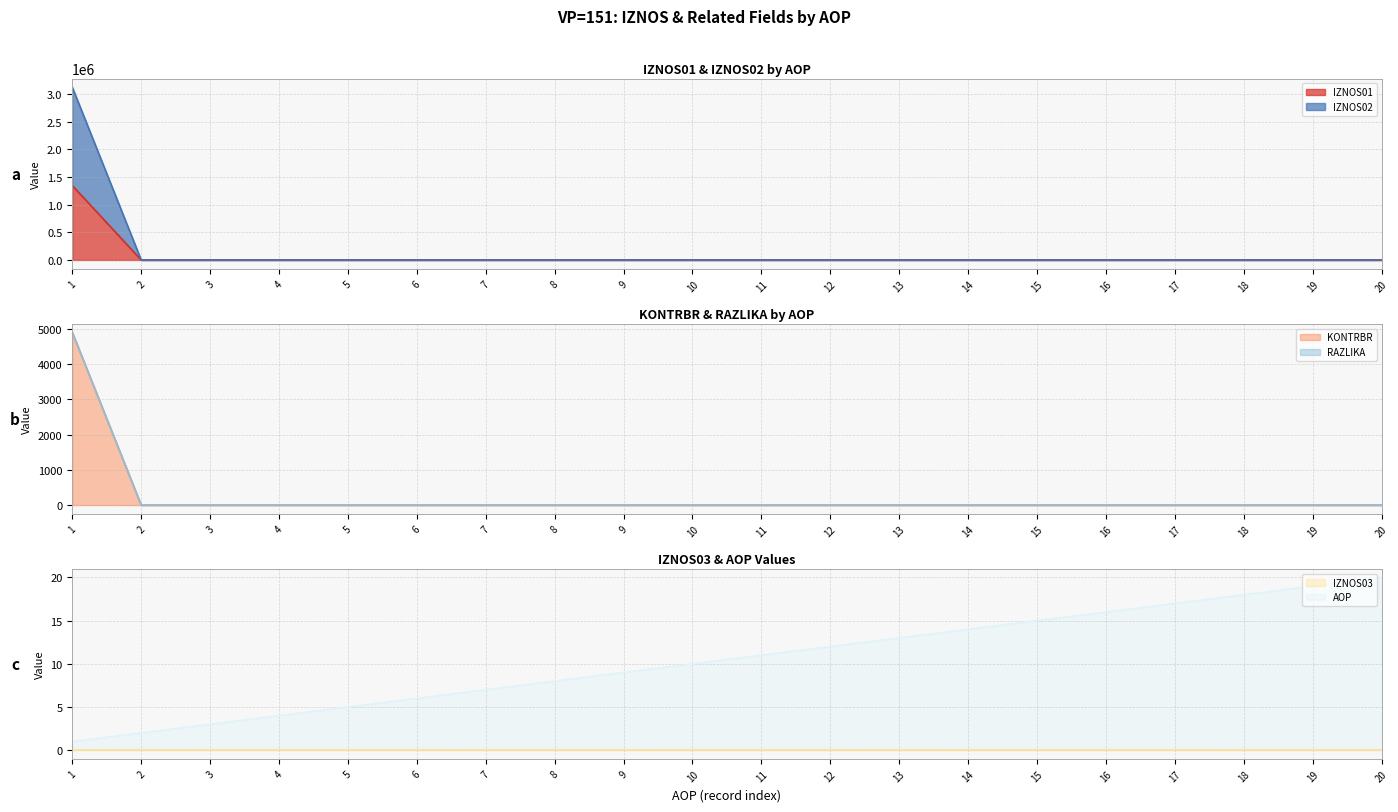

At which label is IZNOS01 closest to 672706?

2